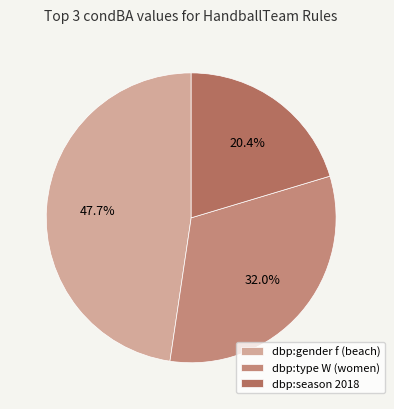

Does any single category account for the majority?

No